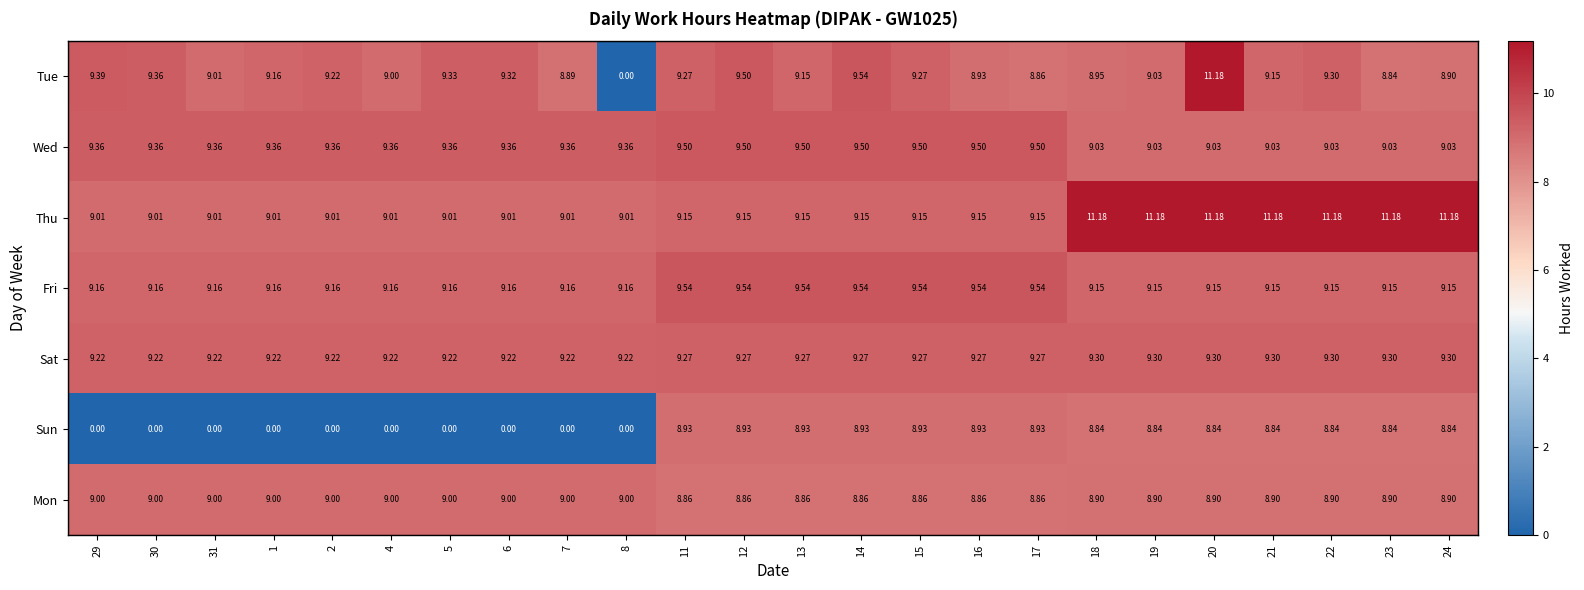

Which series has the largest total across all categories?

Thu